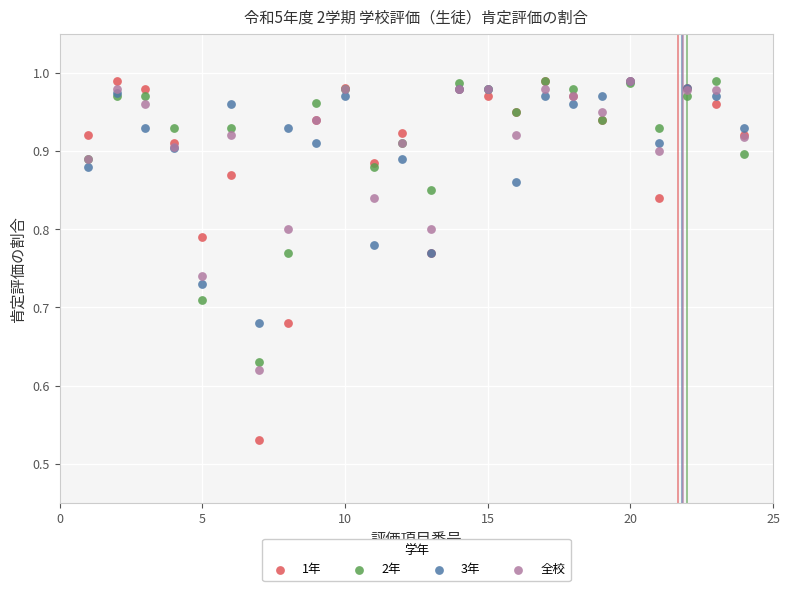

Which series has the widest spread of Y values?

1年